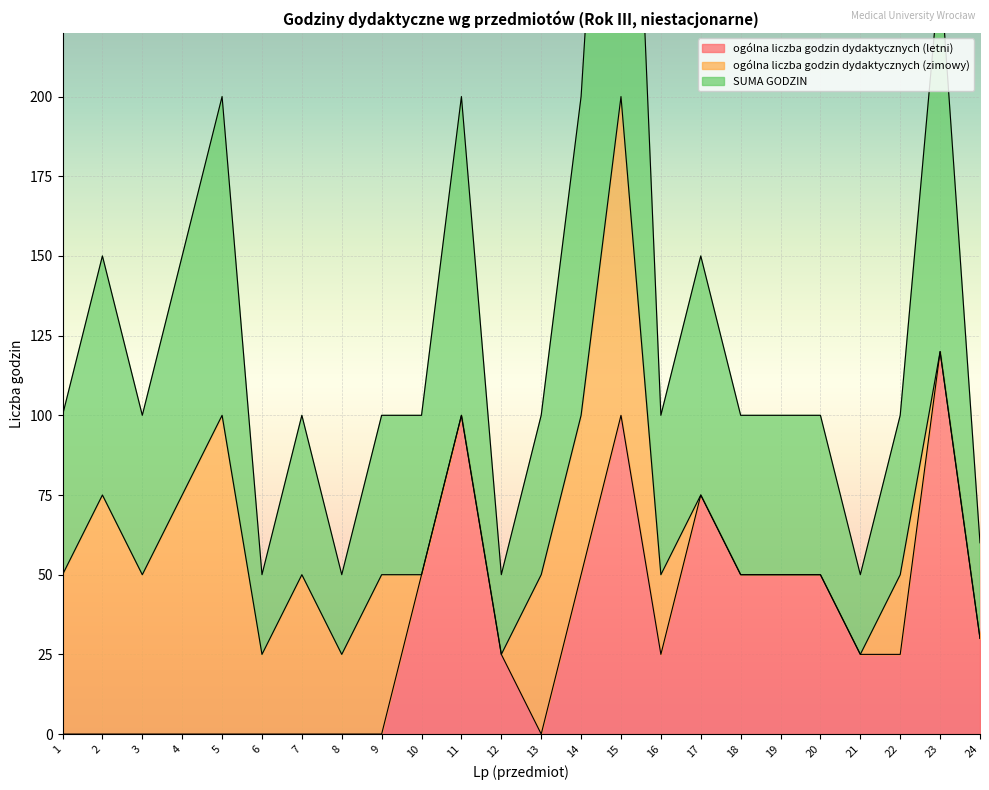

Which category has the highest value in the SUMA GODZIN series?

15